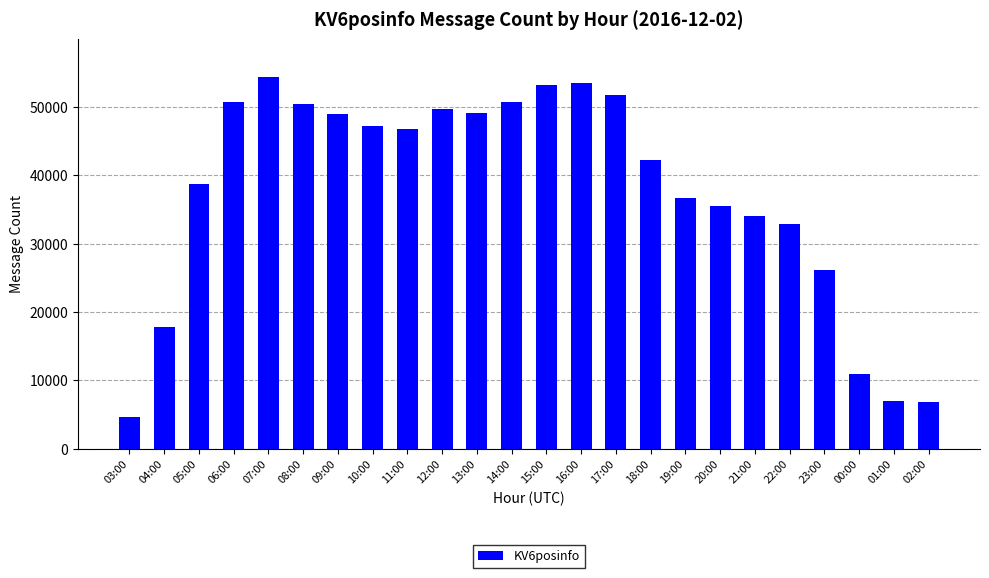

Approximately how many times larger is the value at 16:00 compared to 14:00?

1.1